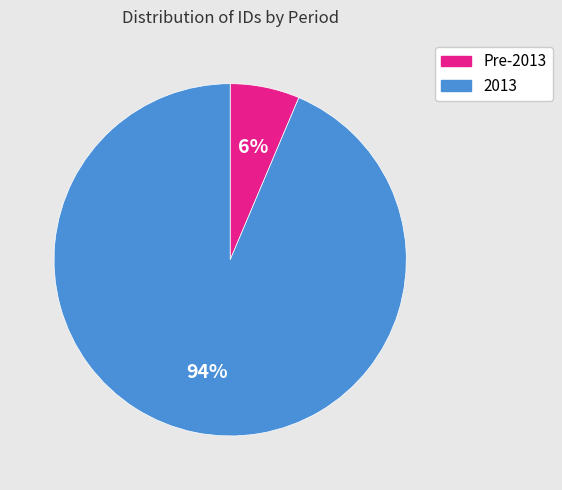

Does any single category account for the majority?

Yes